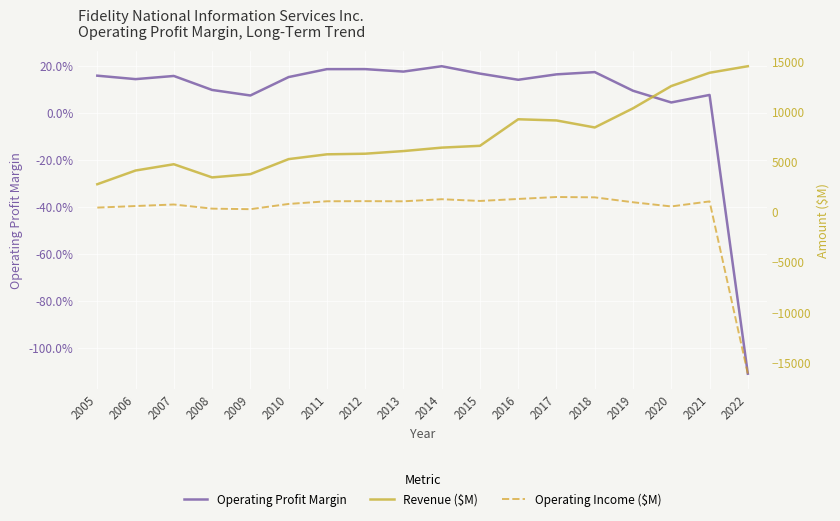

What are all the series names shown in the legend?

Operating Profit Margin, Revenue ($M), Operating Income ($M)